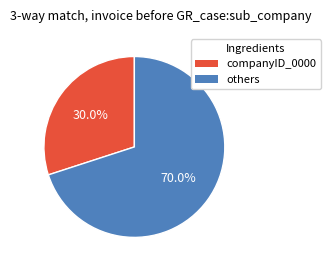

Is there any slice that represents more than half of the pie?

Yes